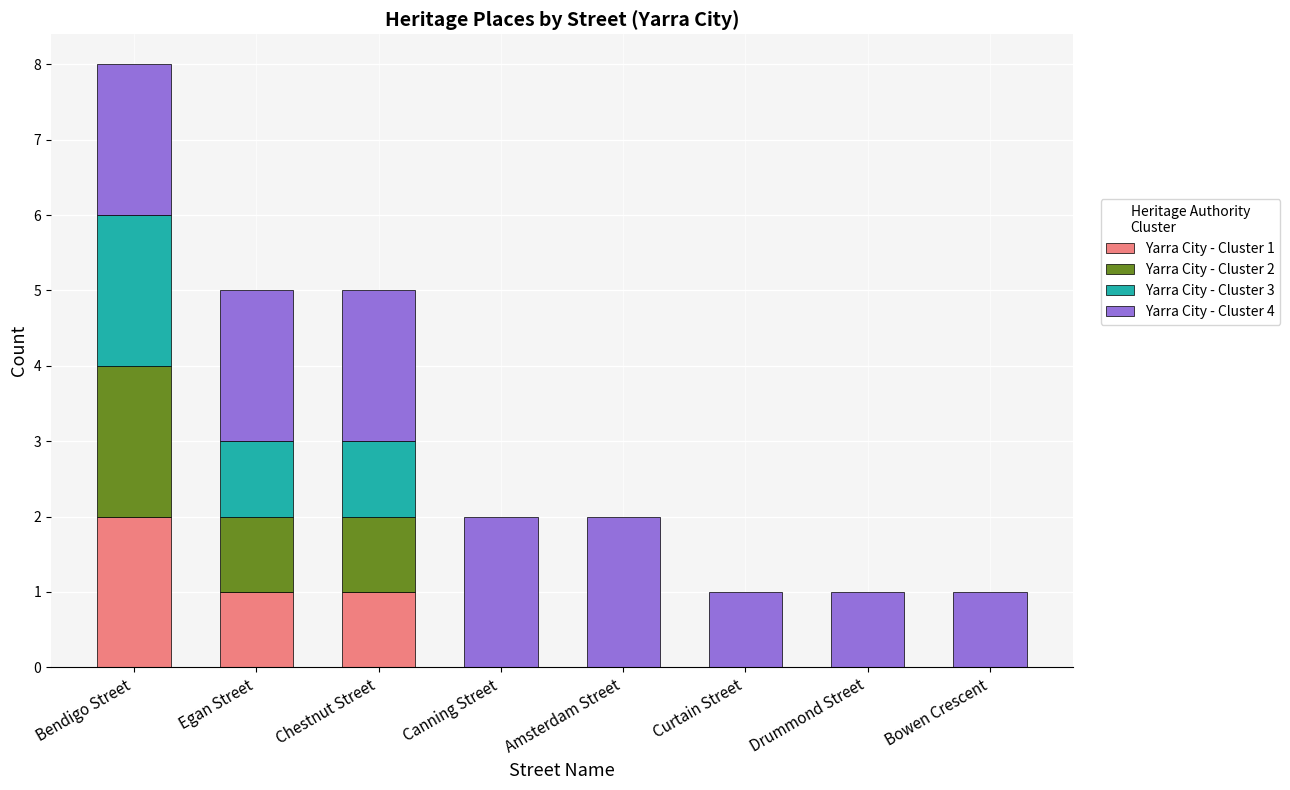

Is it true that Yarra City - Cluster 1 equals 0 at Canning Street?

True